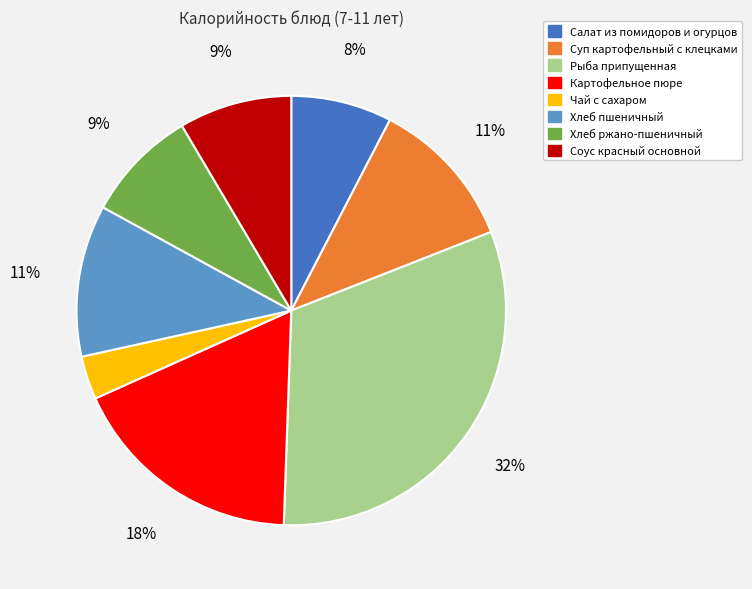

Do Хлеб пшеничный and Салат из помидоров и огурцов together represent more than half of the pie?

No